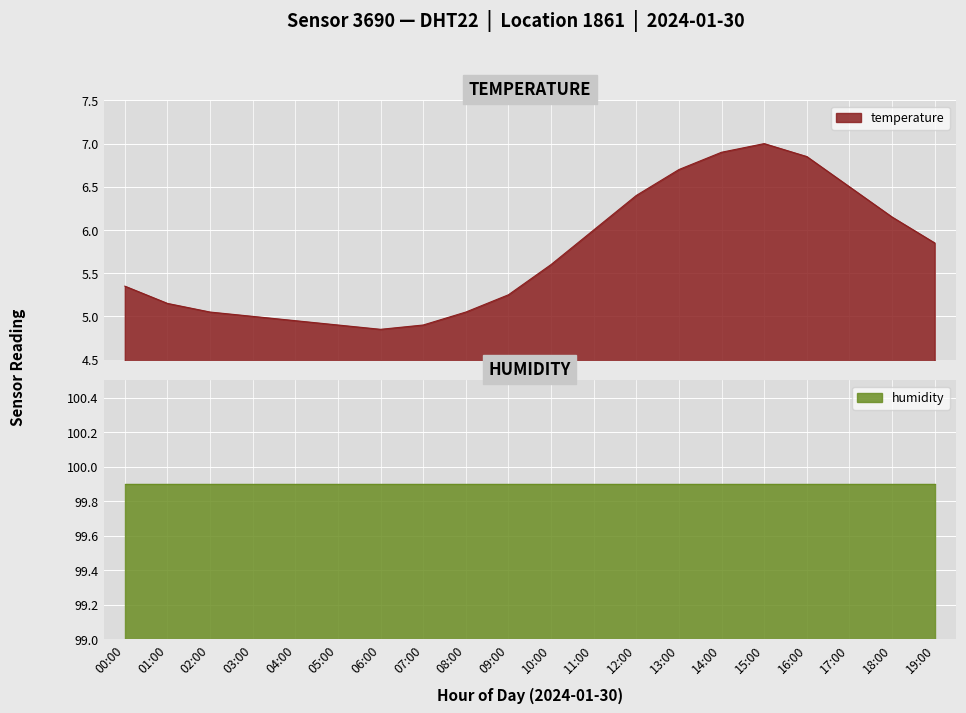

Which has a higher value, 02:00 or 19:00?

19:00